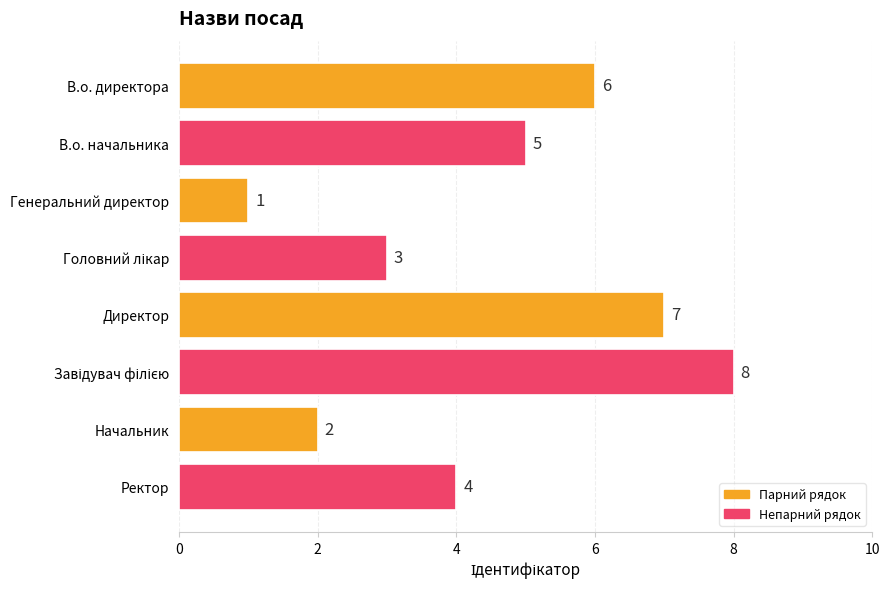

What is the change in value from В.о. начальника to Генеральний директор?

-4